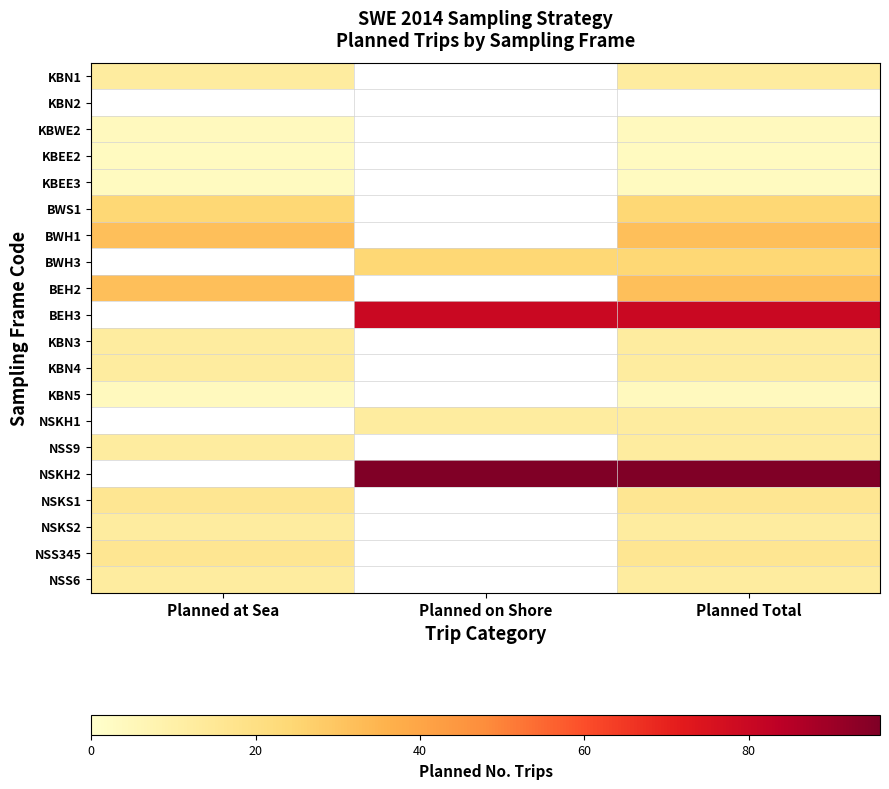

The value of NSS6 at Planned at Sea is 3.5. True or false?

False